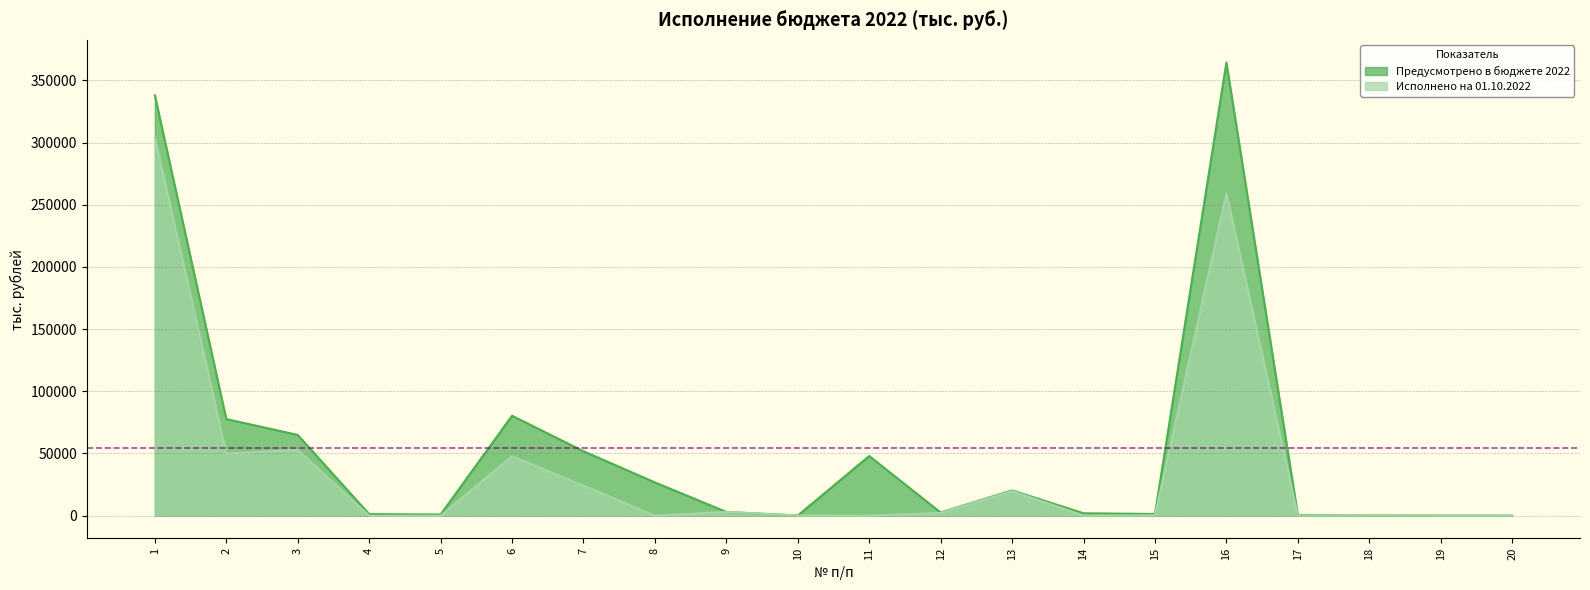

True or false: Предусмотрено в бюджете 2022 and Исполнено на 01.10.2022 intersect in this chart.

False